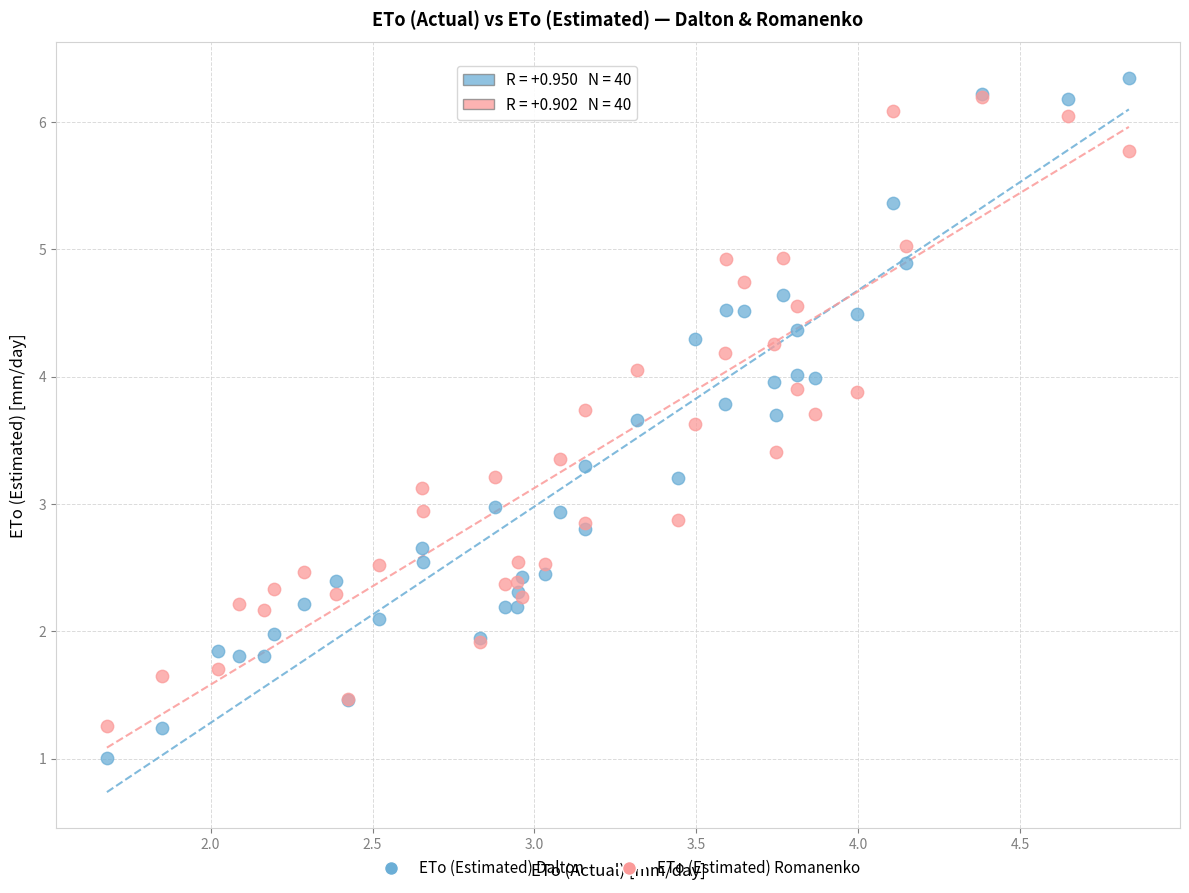

What are all the series names shown in the legend?

ETo (Estimated) Dalton, ETo (Estimated) Romanenko